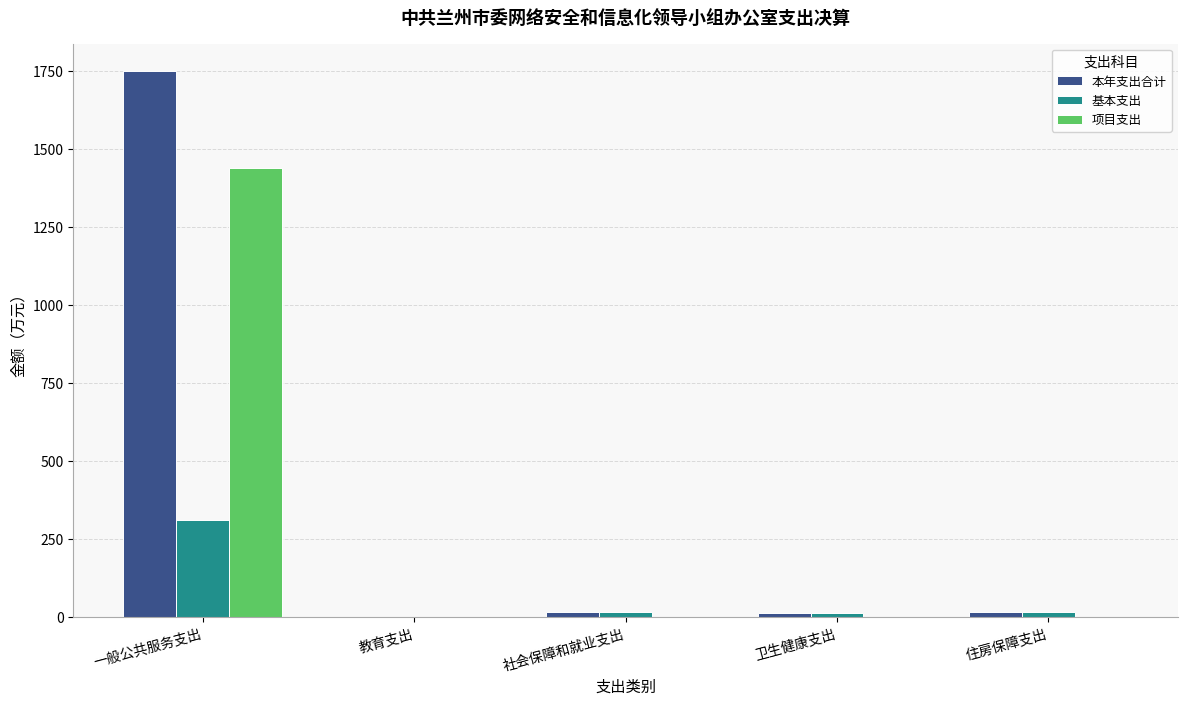

Which series has the largest total across all categories?

本年支出合计